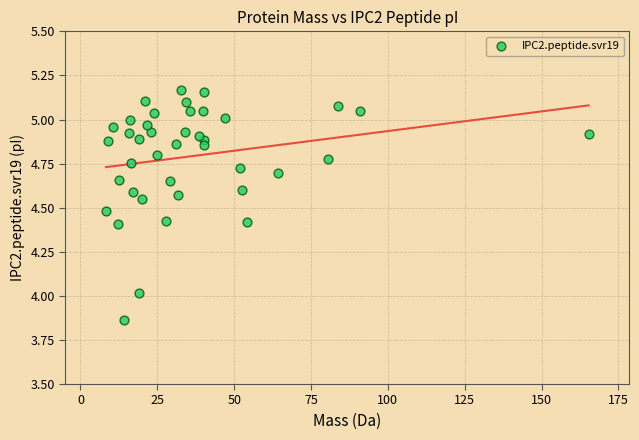

What is the range of X values (max minus min)?

157.0